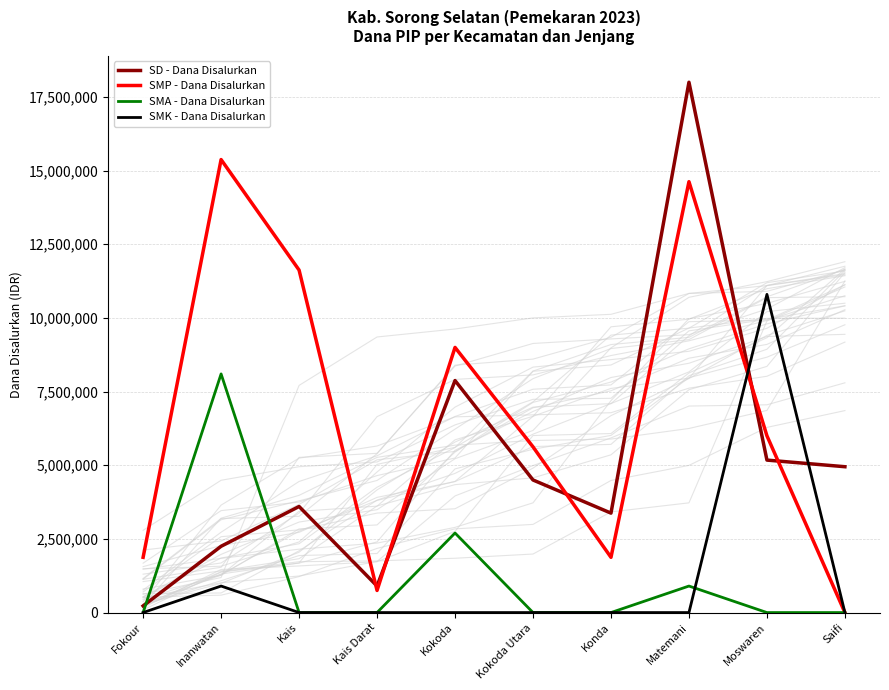

Rank the categories by SMA - Dana Disalurkan value from highest to lowest.

Inanwatan, Kokoda, Matemani, Fokour, Kais, Kais Darat, Kokoda Utara, Konda, Moswaren, Saifi